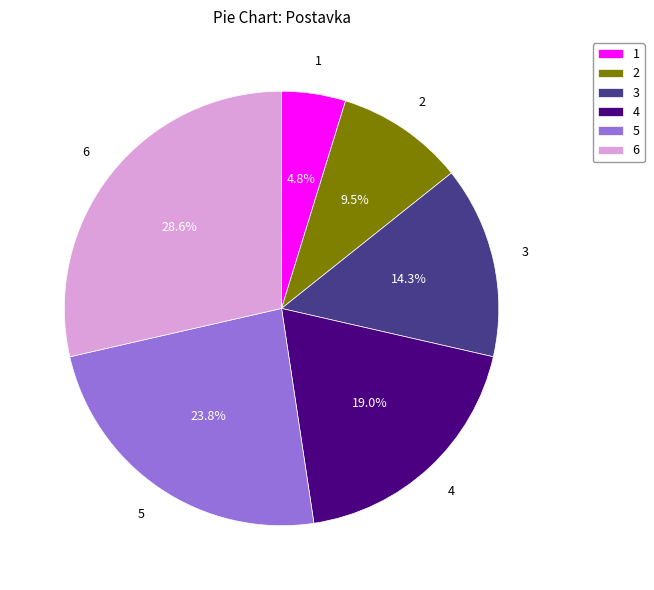

Rank the categories by value from lowest to highest.

1, 2, 3, 4, 5, 6